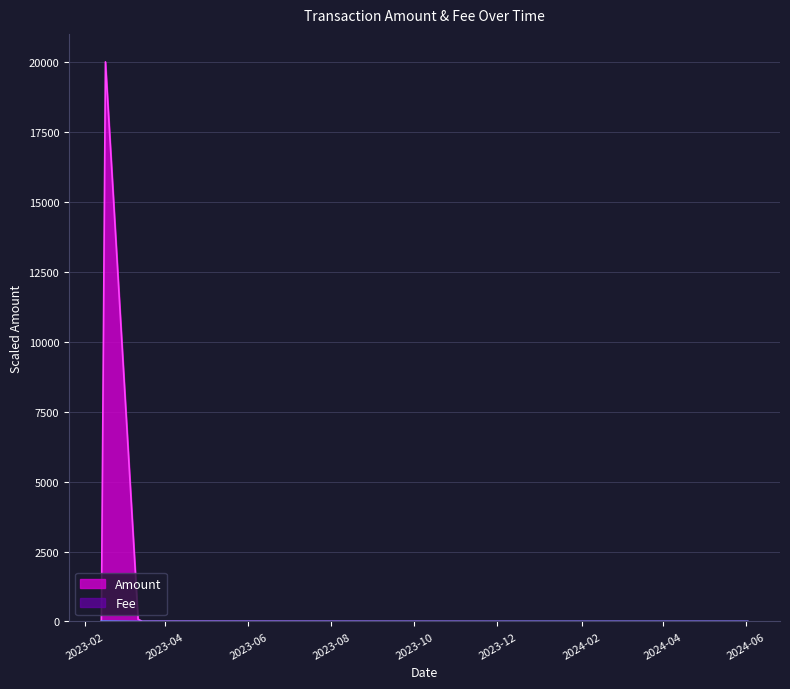

The value of Fee at 2023-02-13 is 13.6. True or false?

True